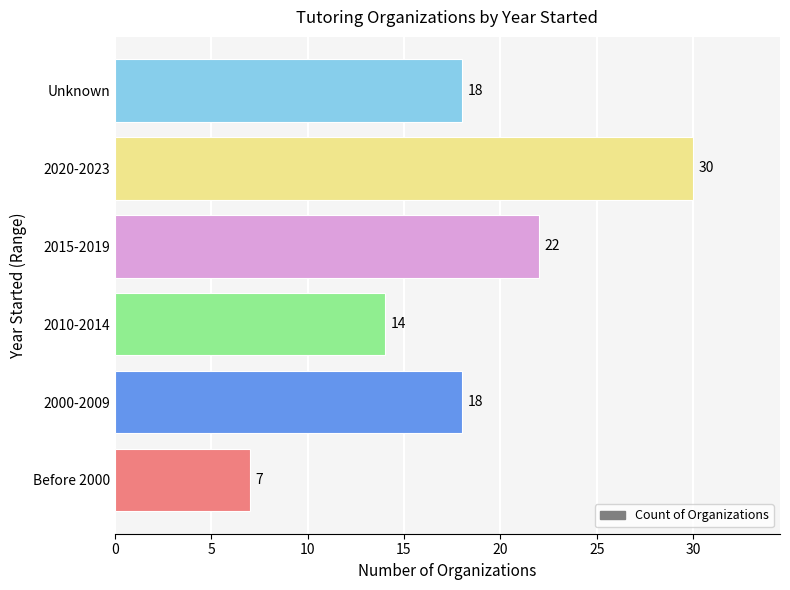

How many series are shown in this chart?

1